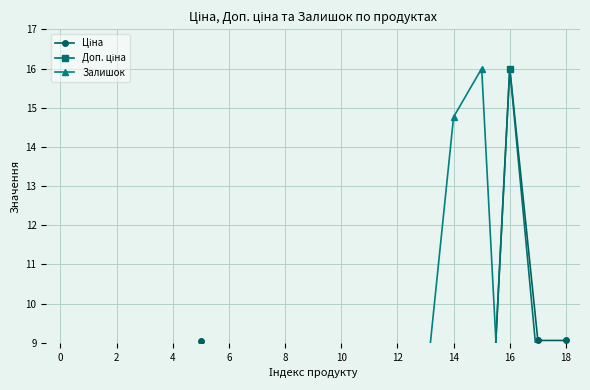

True or false: Доп. ціна has more than 1 interior local peaks.

True